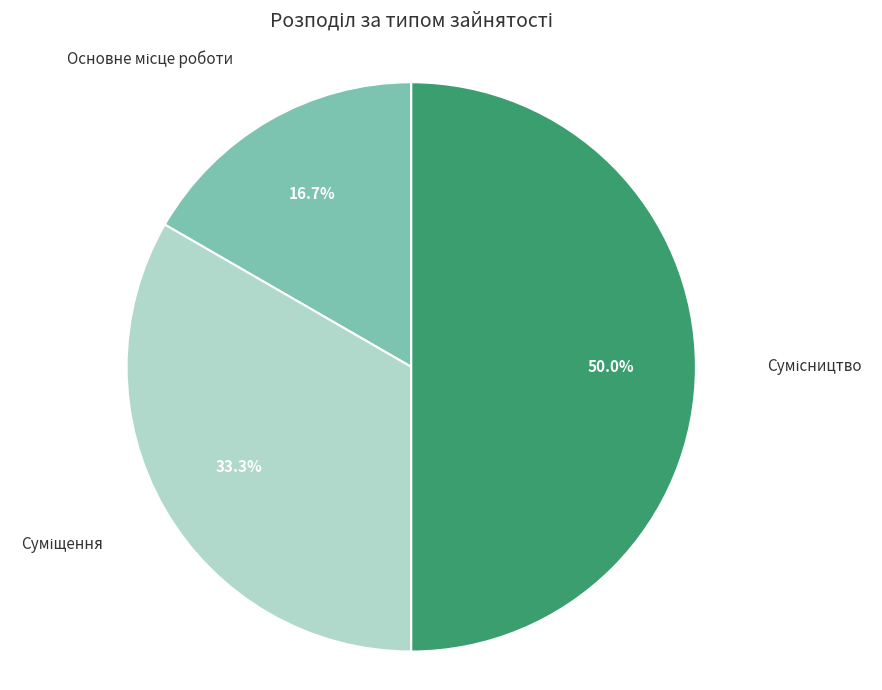

What is the largest slice in the pie chart?

Сумісництво